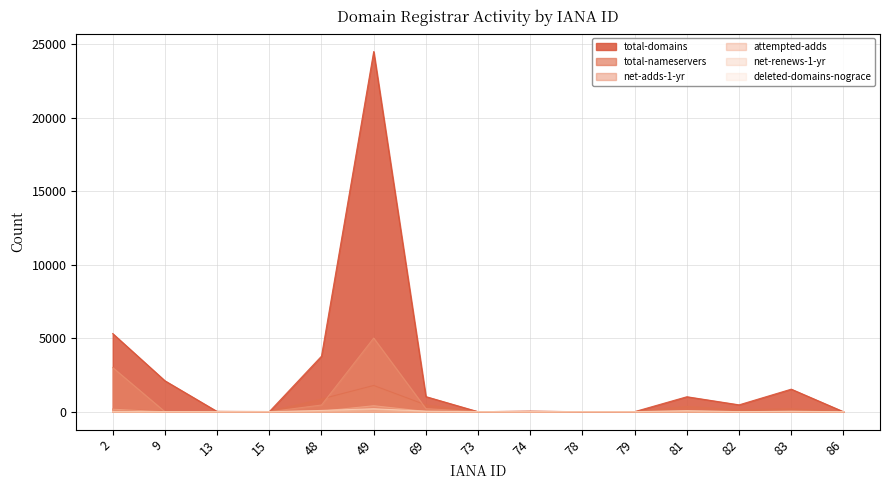

Which category has the lowest value in the net-adds-1-yr series?

13